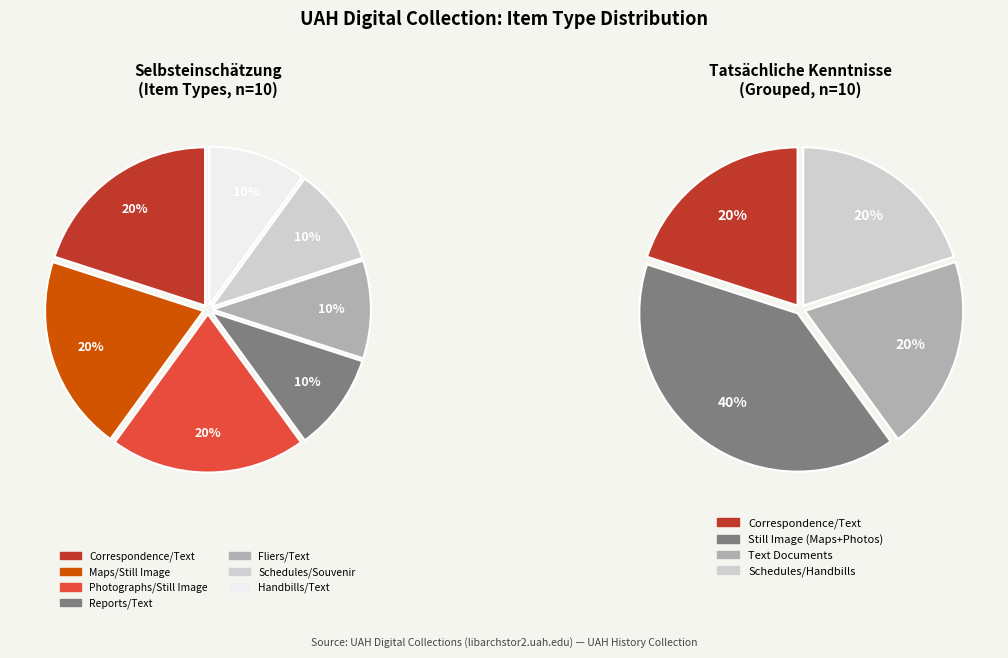

To the nearest percent, what percentage of the pie is Photographs/Still Image?

20%